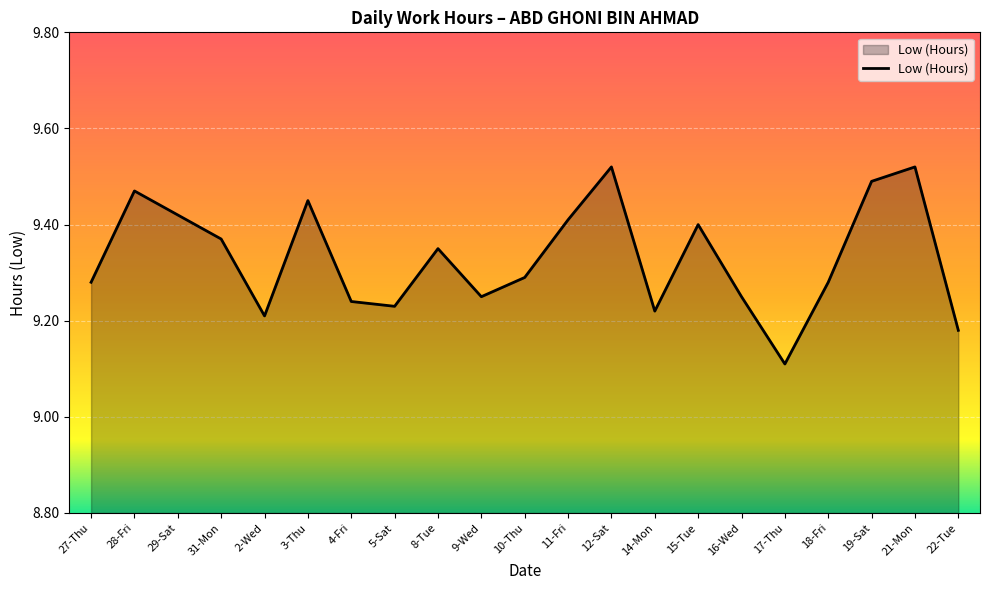

At which category does the chart reach its minimum across all series?

17-Thu